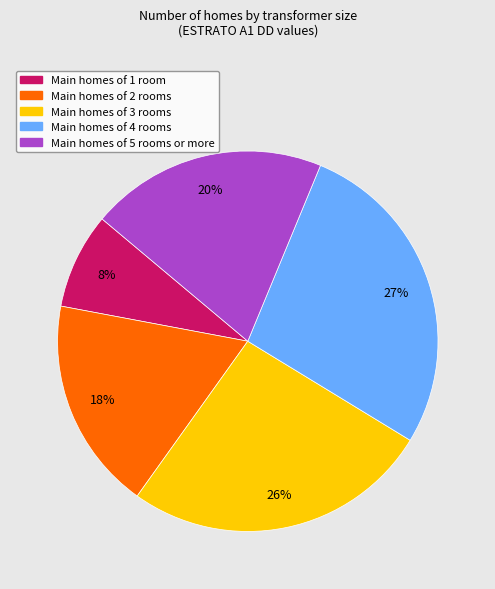

The Main homes of 5 rooms or more slice represents 6% of the pie. True or false?

False